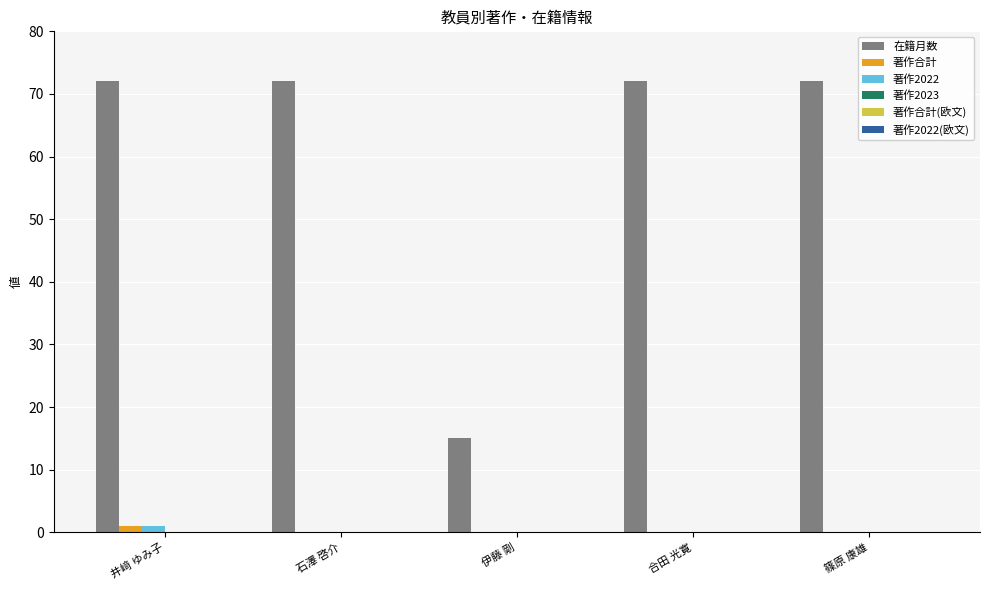

Read the 在籍月数 value at 合田 光寛, to the nearest 10.

70